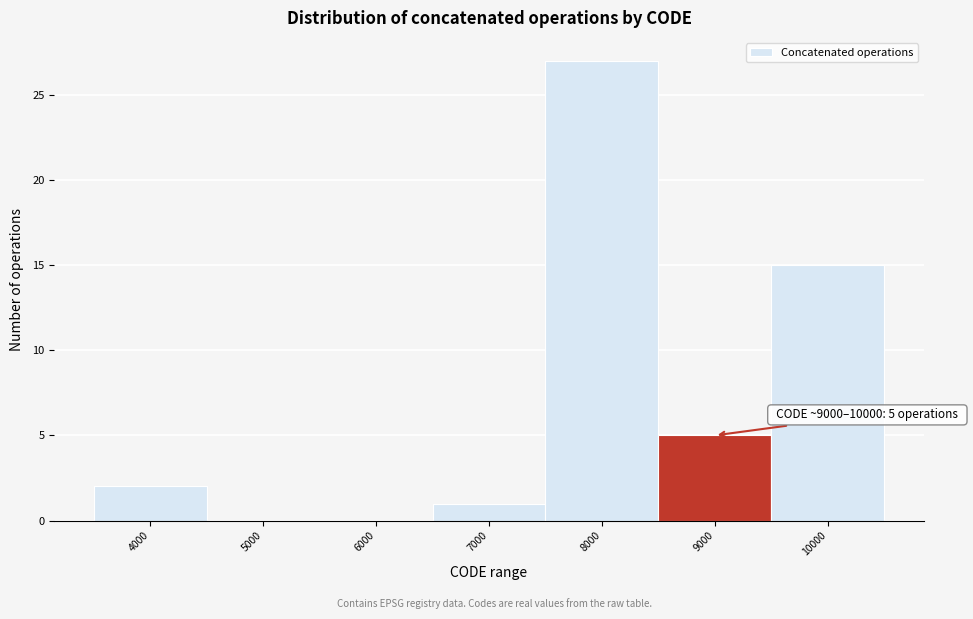

Reading right to left, extract all data points from this chart.

10000=15	9000=5	8000=27	7000=1	6000=0	5000=0	4000=2